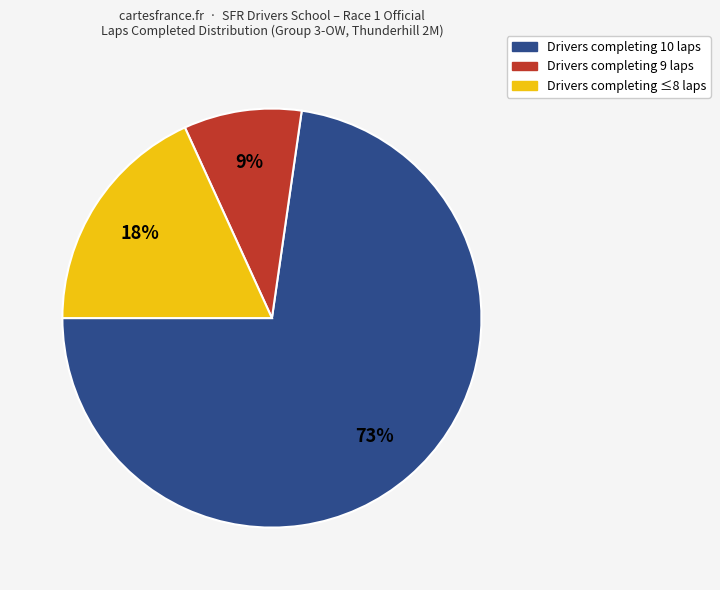

Is there a majority slice in this chart?

Yes